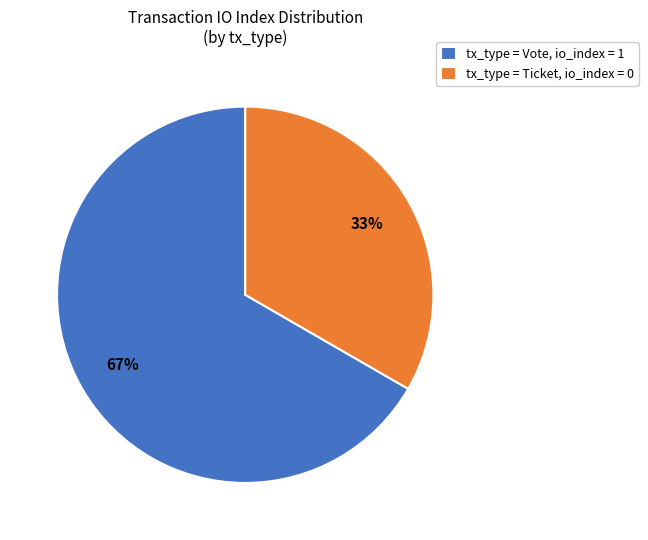

What is the largest slice in the pie chart?

tx_type = Vote, io_index = 1